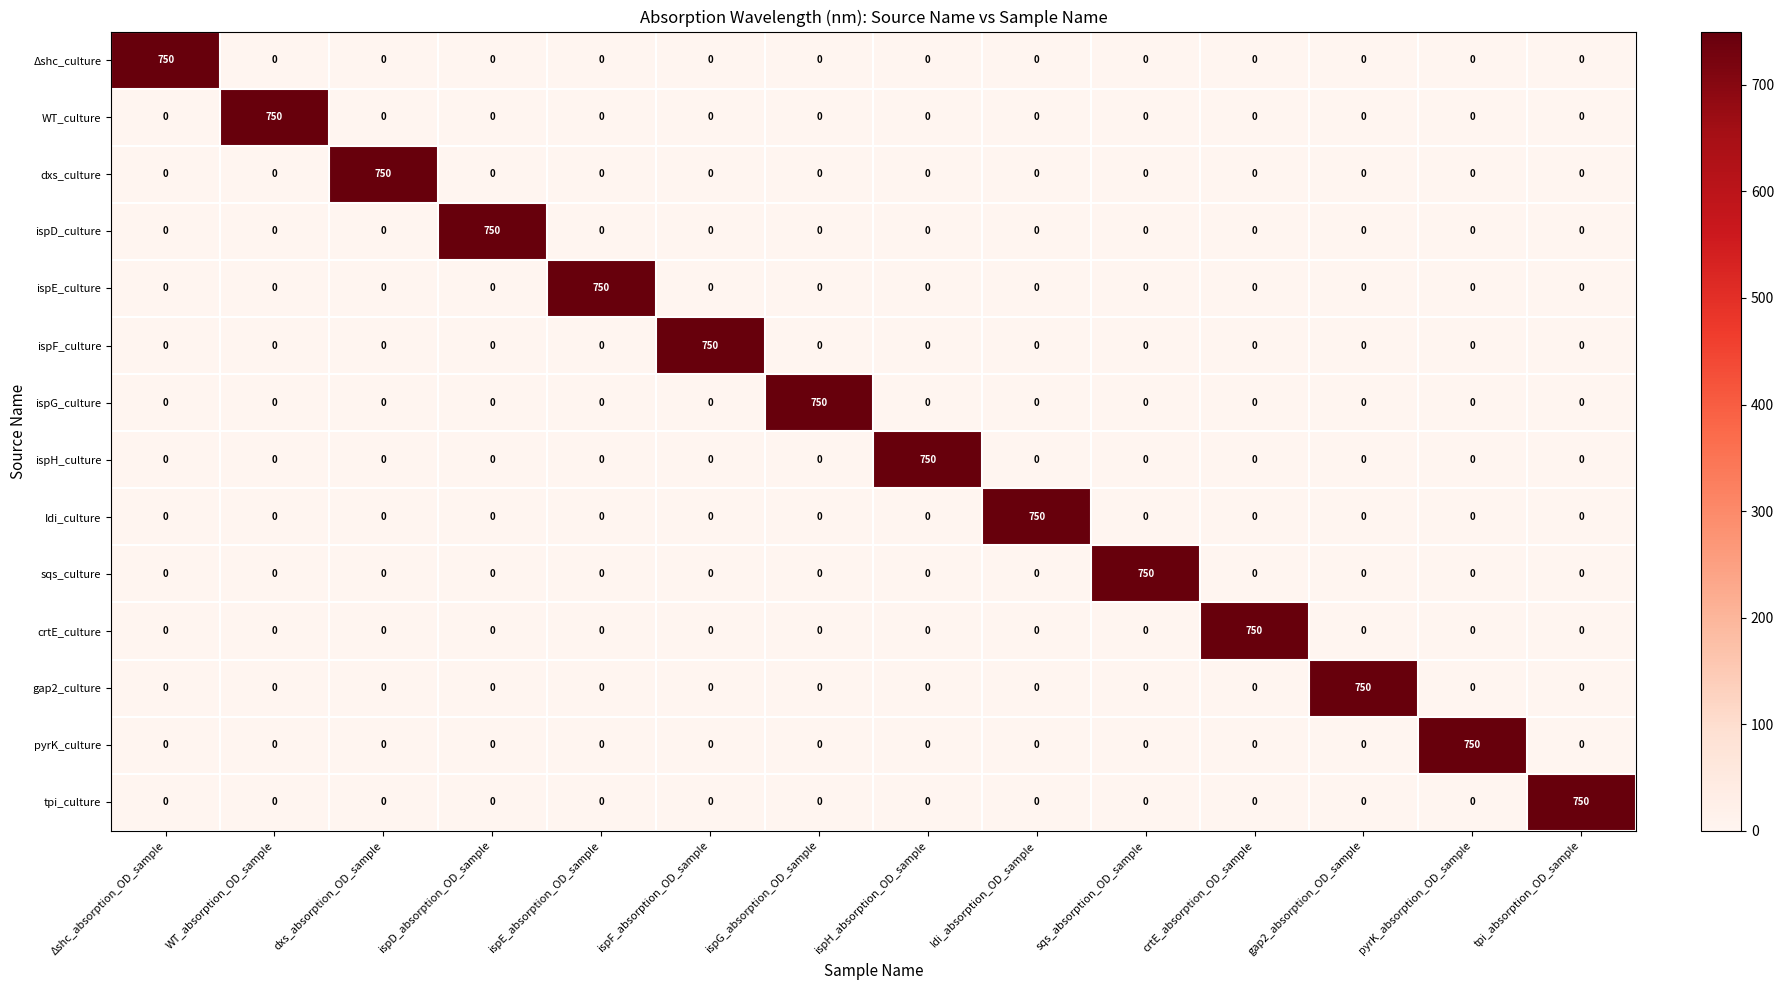

At how many categories does at least one series exceed 229?

14